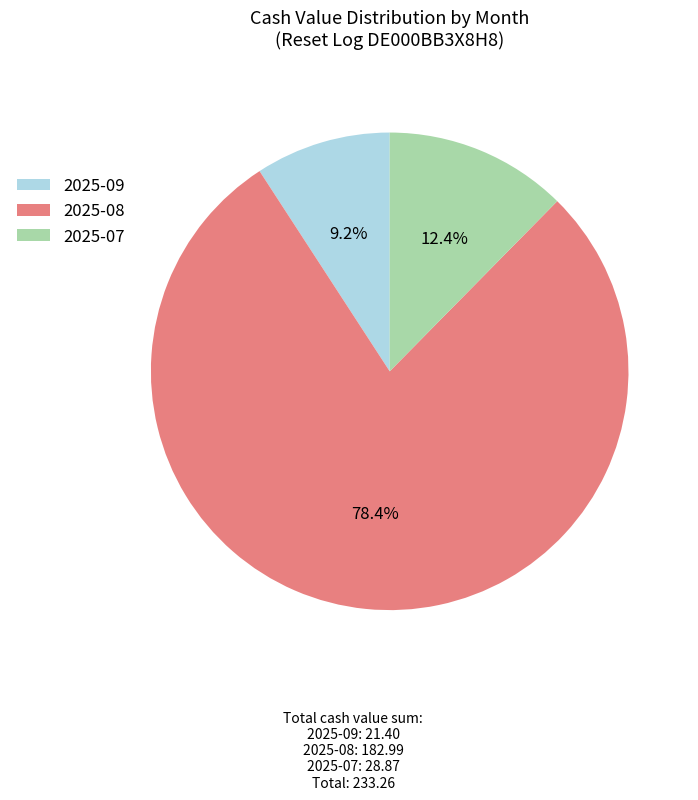

Rank the categories by value from lowest to highest.

2025-09, 2025-07, 2025-08